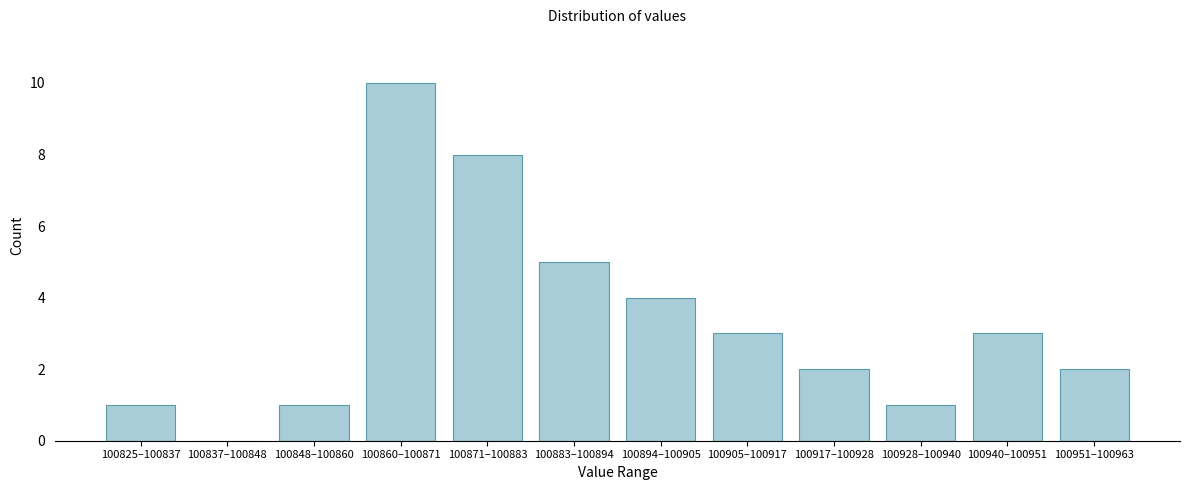

Reading right to left, list all the values displayed in this chart.

100951–100963=2	100940–100951=3	100928–100940=1	100917–100928=2	100905–100917=3	100894–100905=4	100883–100894=5	100871–100883=8	100860–100871=10	100848–100860=1	100837–100848=0	100825–100837=1